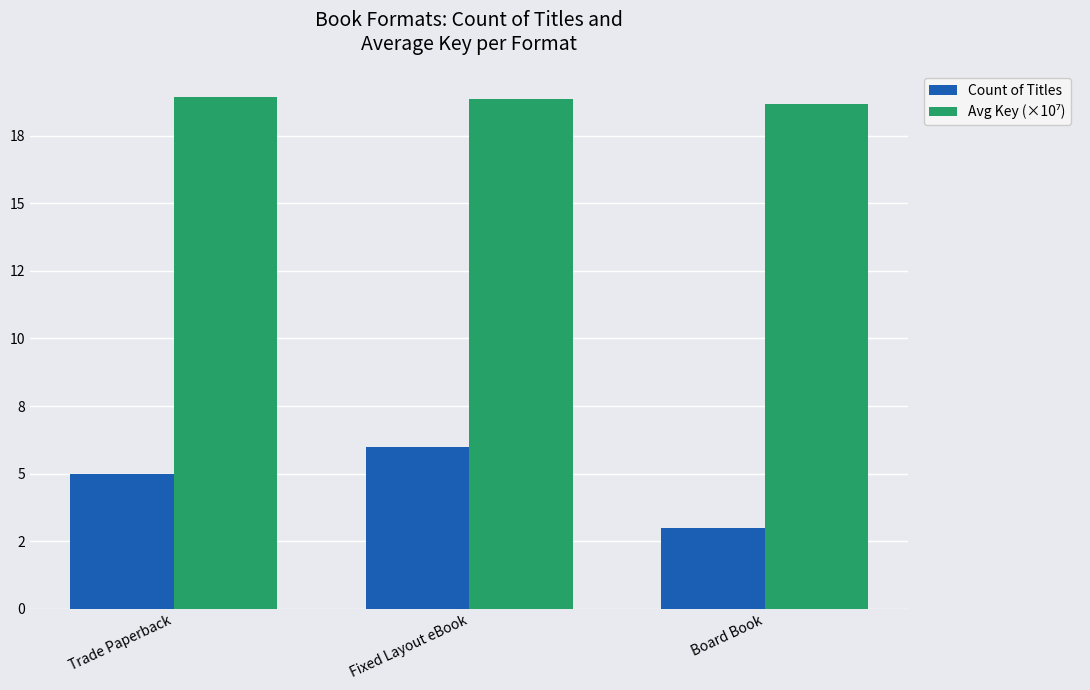

Are the bars horizontal?

No